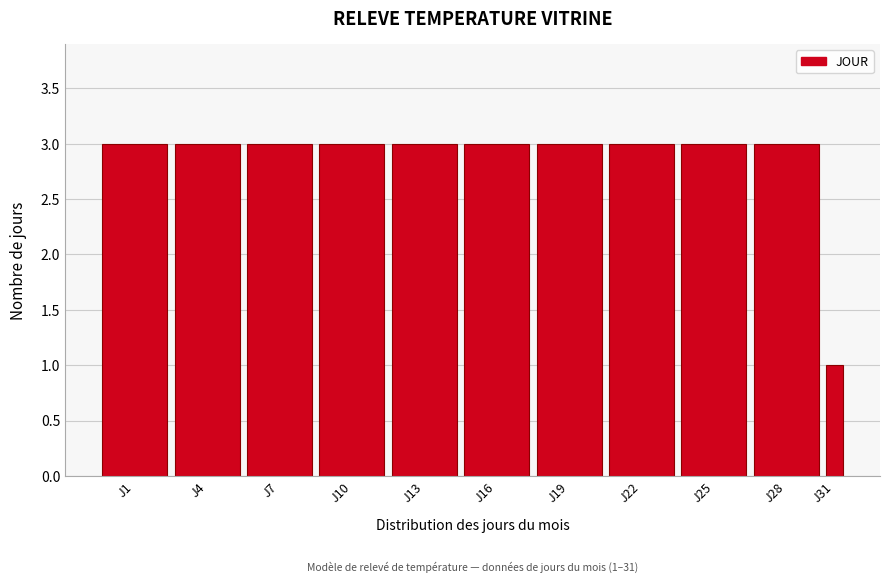

Reading right to left, transcribe all the data shown in this chart.

J31=1	J28=3	J25=3	J22=3	J19=3	J16=3	J13=3	J10=3	J7=3	J4=3	J1=3